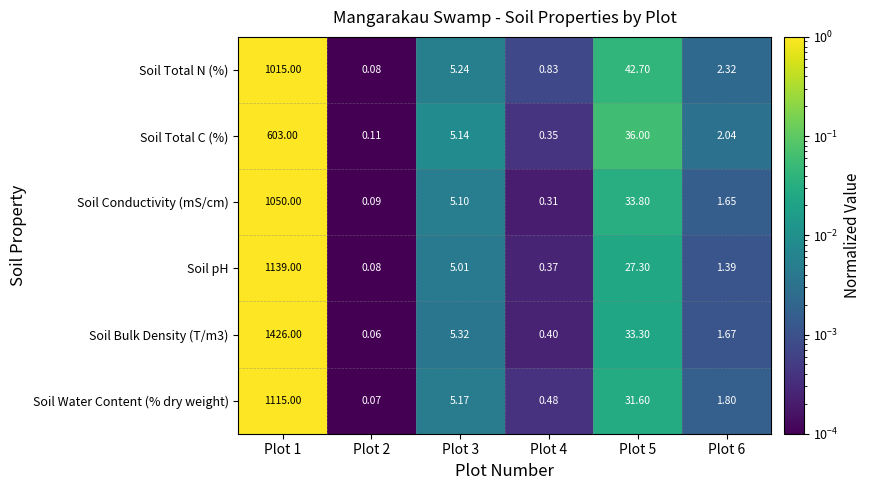

Is the value of Soil Bulk Density (T/m3) at Plot 1 greater than the value of Soil Total C (%) at Plot 4?

Yes